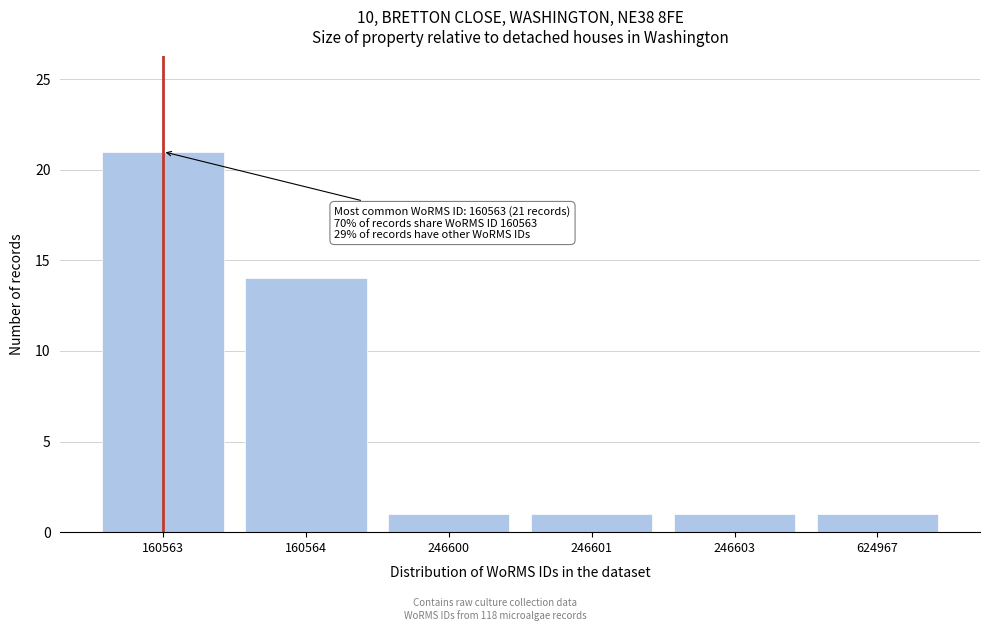

Reading right to left, extract all data points from this chart.

624967=1	246603=1	246601=1	246600=1	160564=14	160563=21